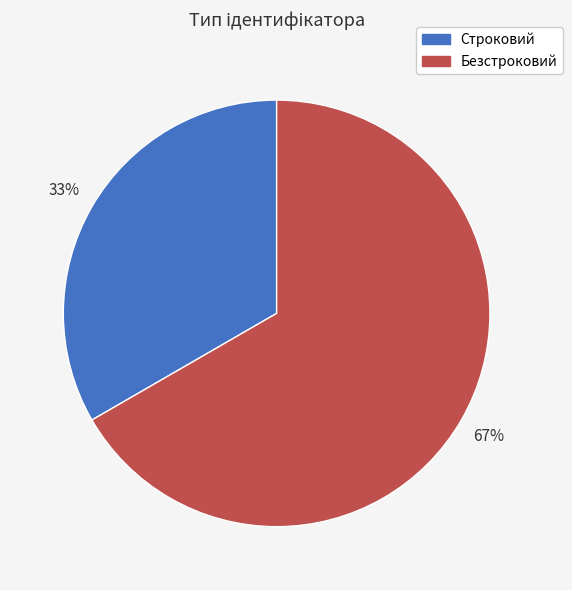

Do Безстроковий and Строковий together represent more than half of the pie?

Yes